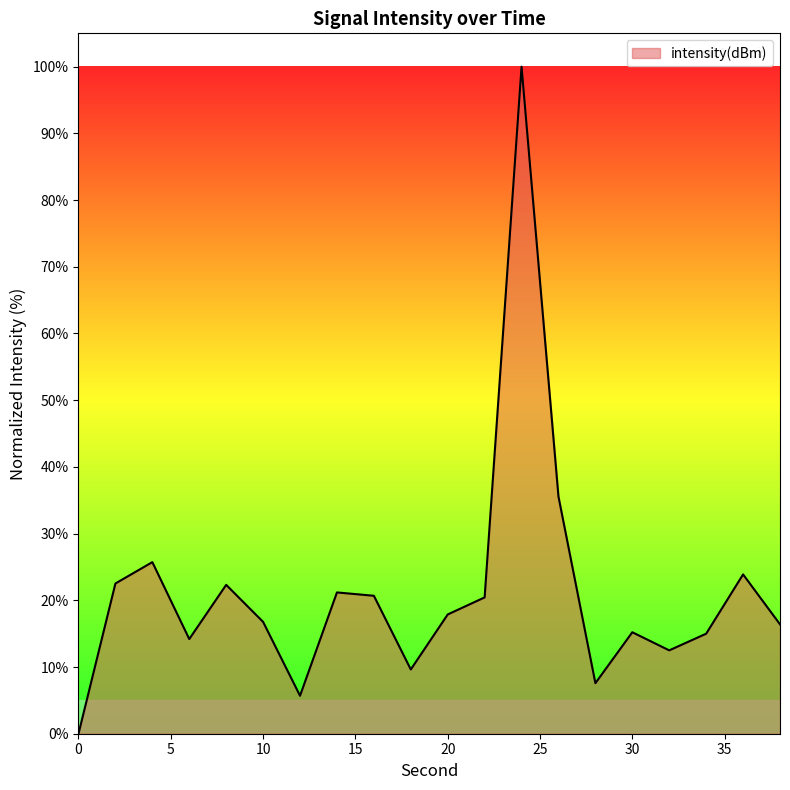

Does the chart display data point markers on the line(s)?

No